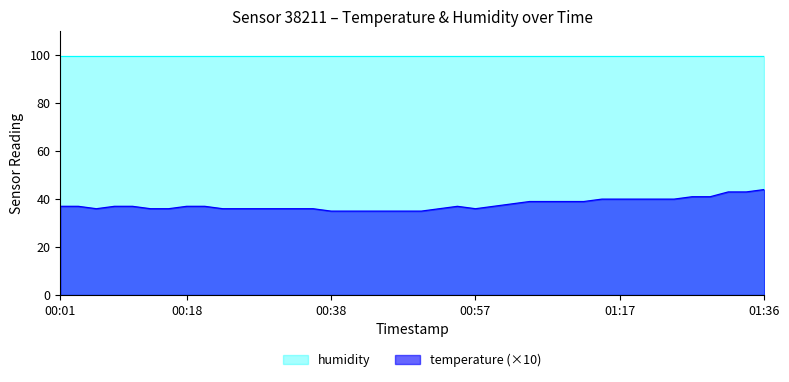

What is the sum of all values?

1508